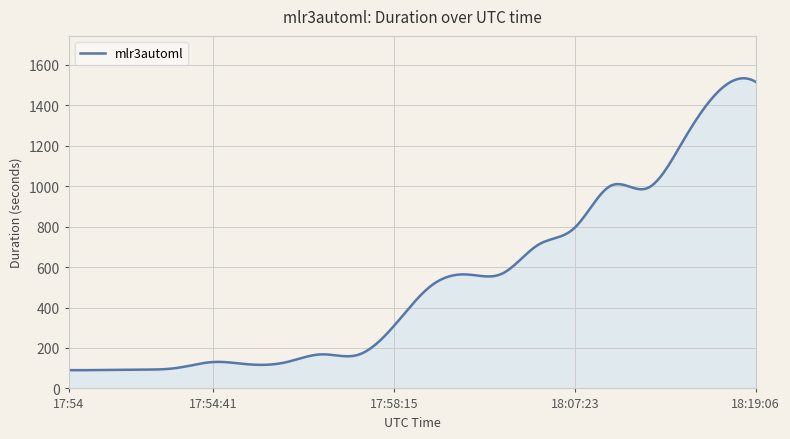

What is the minimum value shown in the chart?

90.2